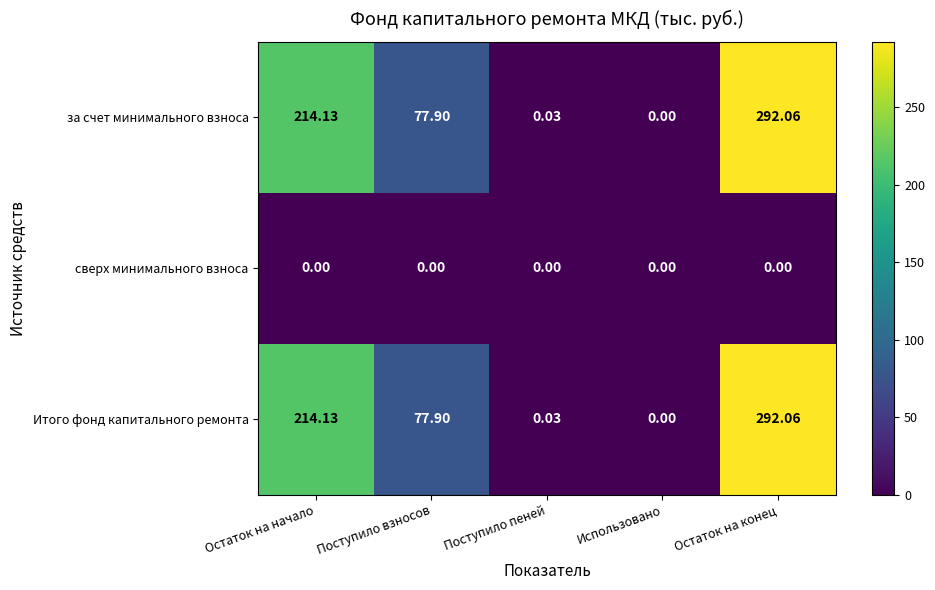

At which label is Итого фонд капитального ремонта closest to 146?

Поступило взносов